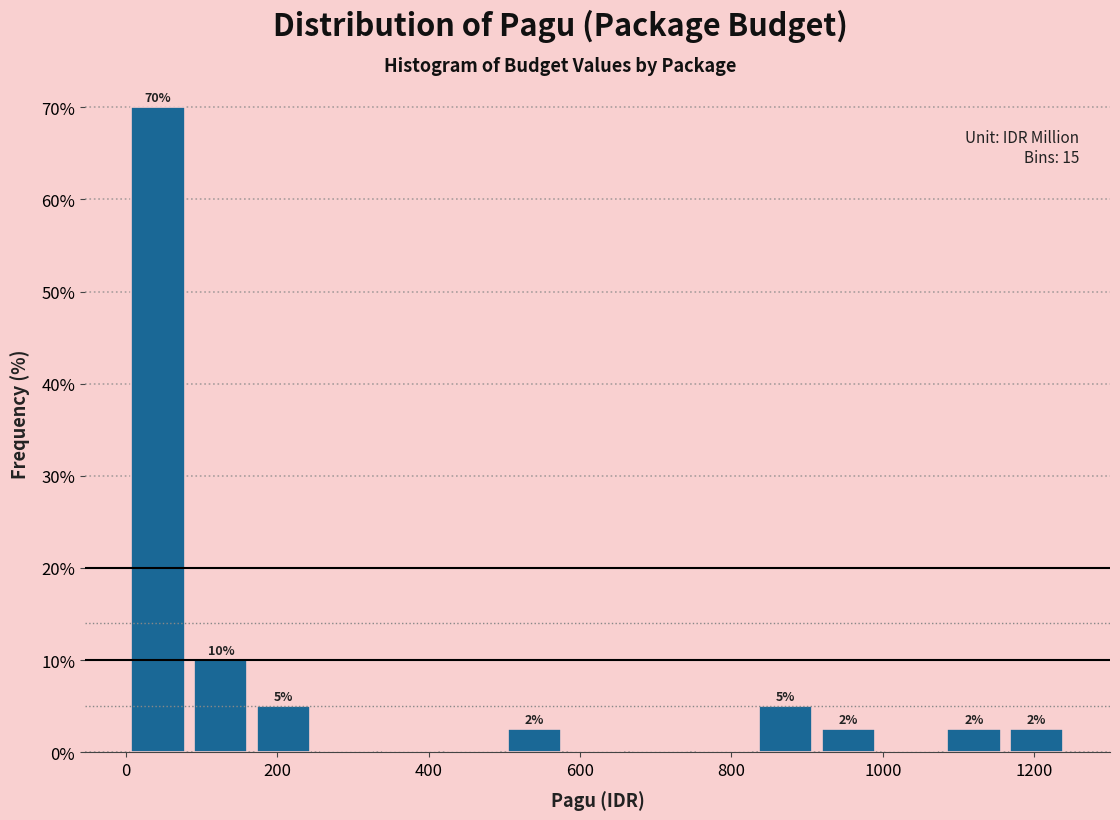

Over which range of the x-axis is the bar tallest?

0 to 80